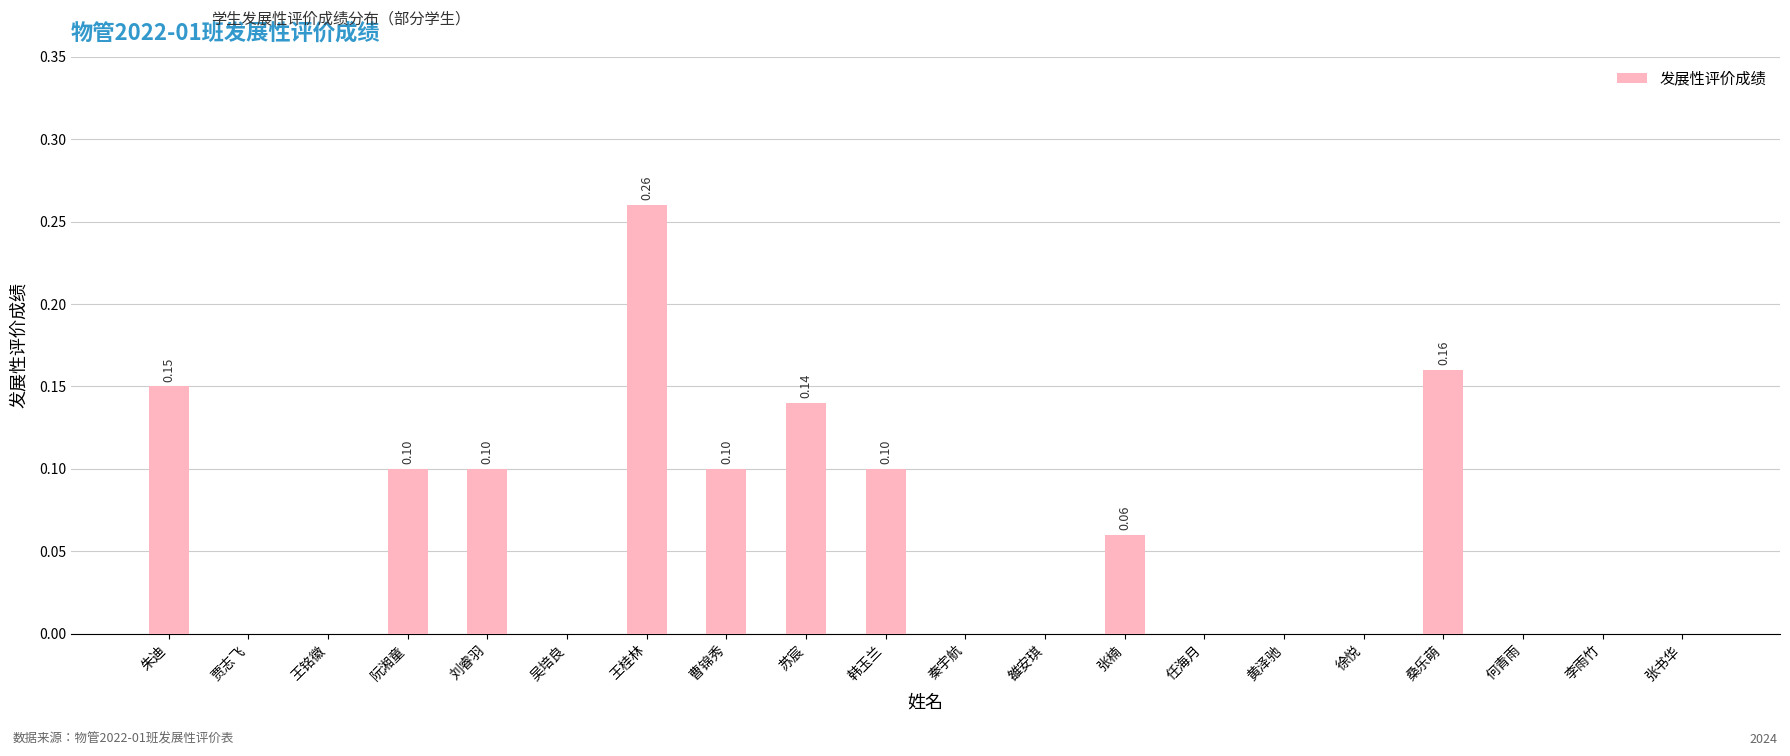

Between 韩玉兰 and 张楠, which is larger?

韩玉兰